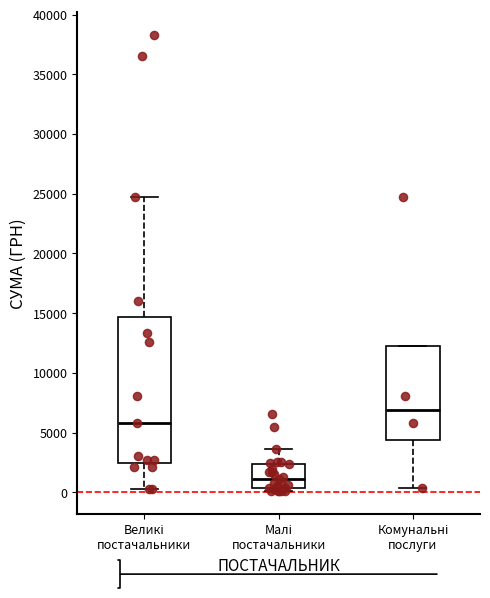

Where does the upper whisker of the box for Малі постачальники end on the y-axis? The values are not printed on the chart, so give them approximately, as read against the axis.

3500